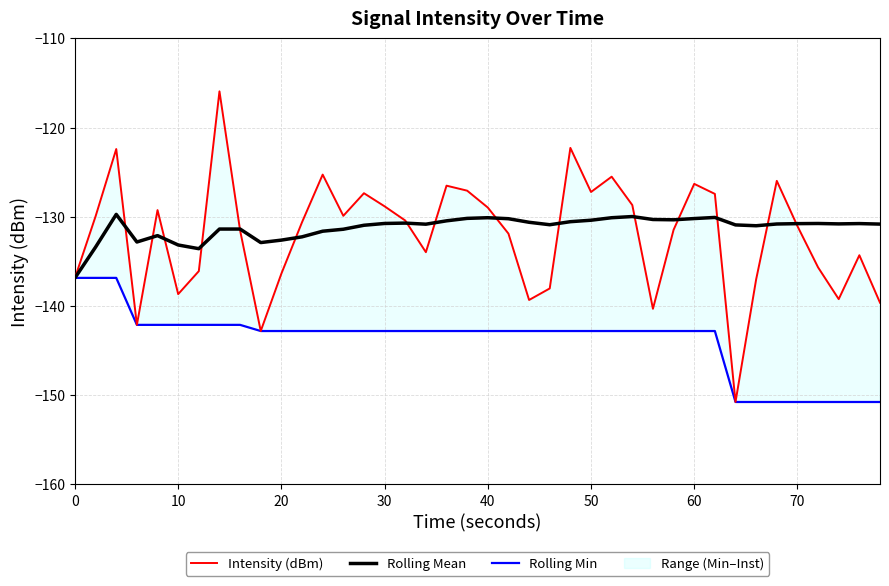

Rank the series by their maximum value, from lowest to highest.

Rolling Min, Rolling Mean, Intensity (dBm)